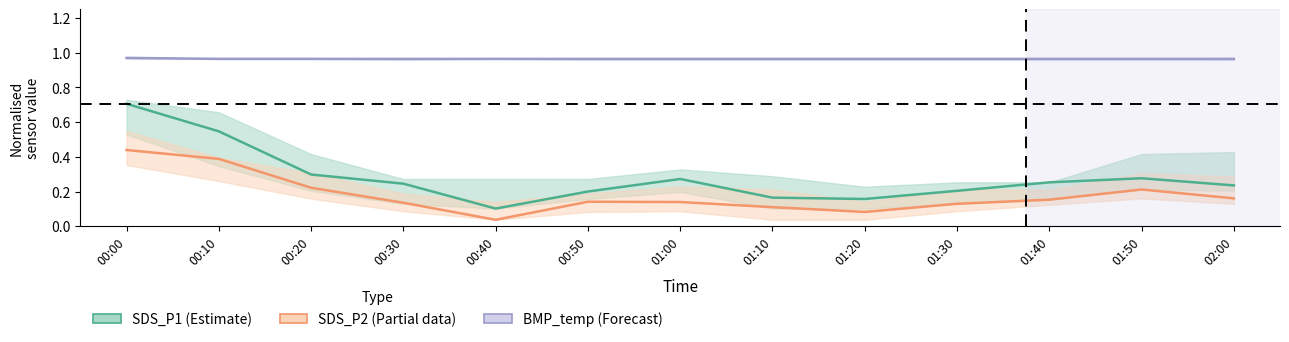

Rank the categories by SDS_P2 value from highest to lowest.

00:00, 00:10, 00:20, 01:50, 02:00, 01:40, 00:50, 01:00, 00:30, 01:30, 01:10, 01:20, 00:40